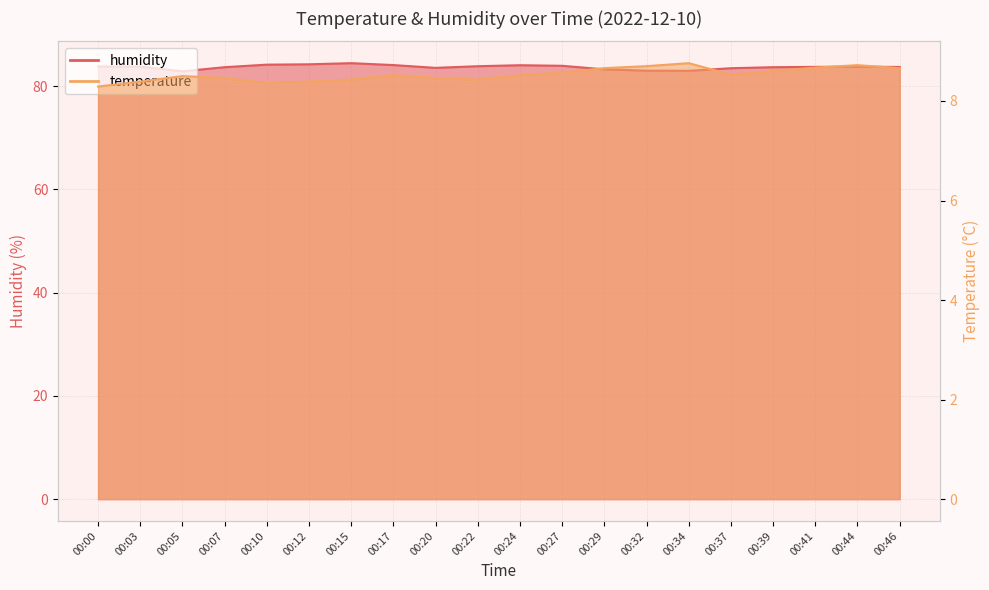

Does the chart have visible grid lines?

Yes